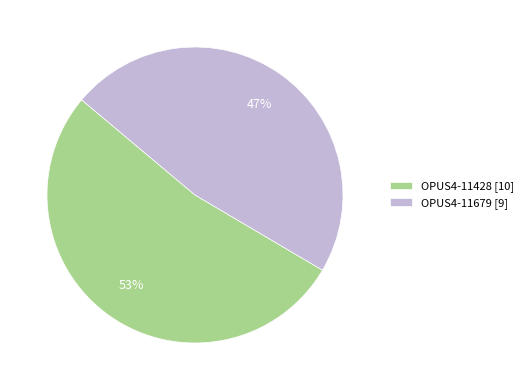

True or false: OPUS4-11679 accounts for 33% of the total.

False